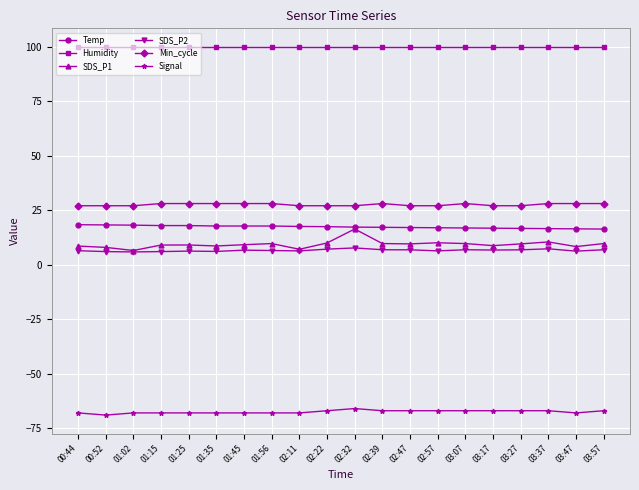

Rank the series at 02:57 from lowest to highest value.

Signal, SDS_P2, SDS_P1, Temp, Min_cycle, Humidity